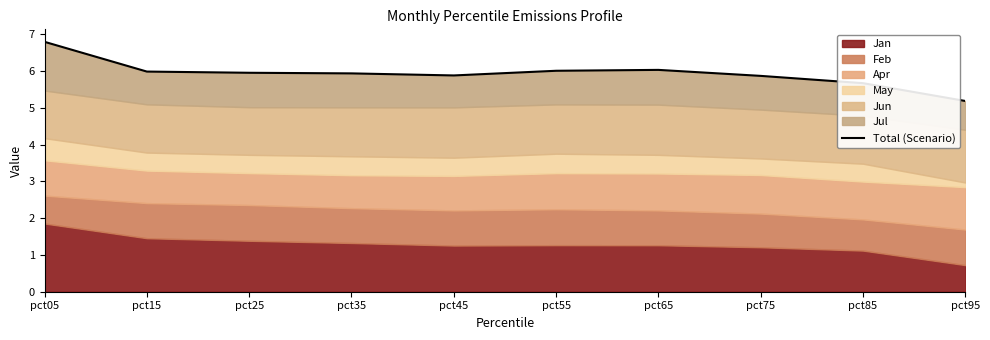

What is the maximum value shown in the chart?

6.8